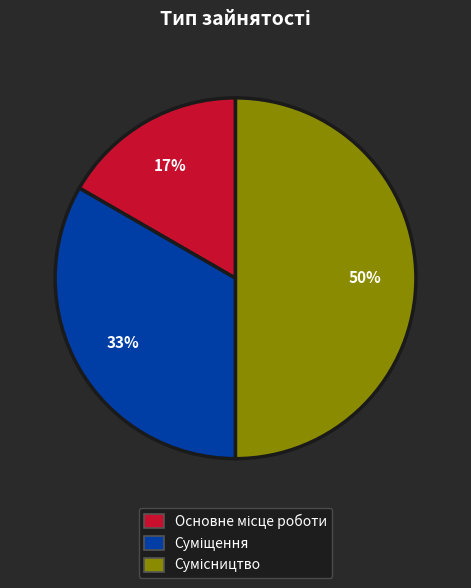

To the nearest percent, what is the average slice percentage?

33%